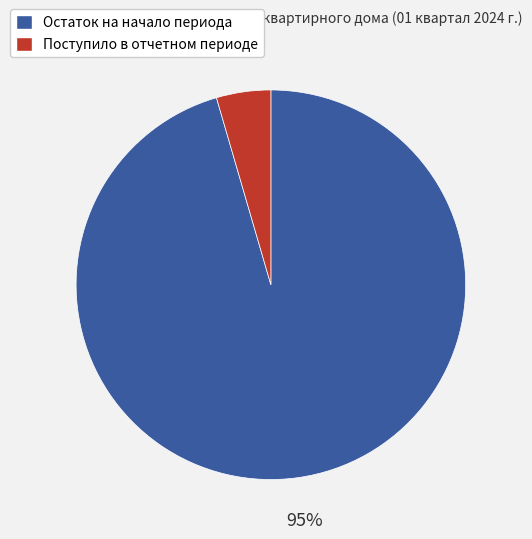

Is Остаток на начало периода the majority of the pie?

Yes